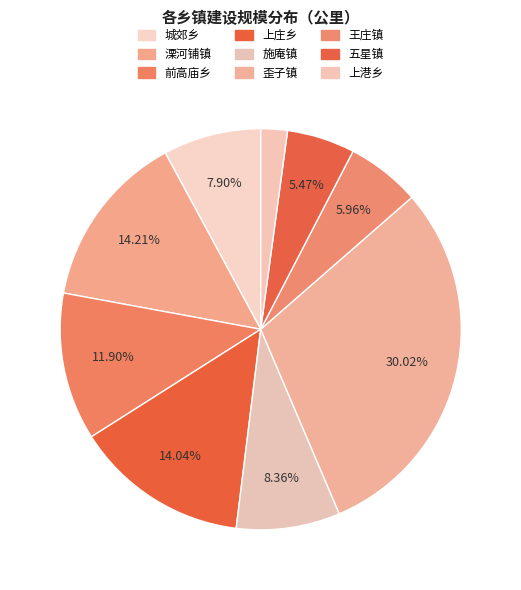

Between 前高庙乡 and 施庵镇, which is larger?

前高庙乡